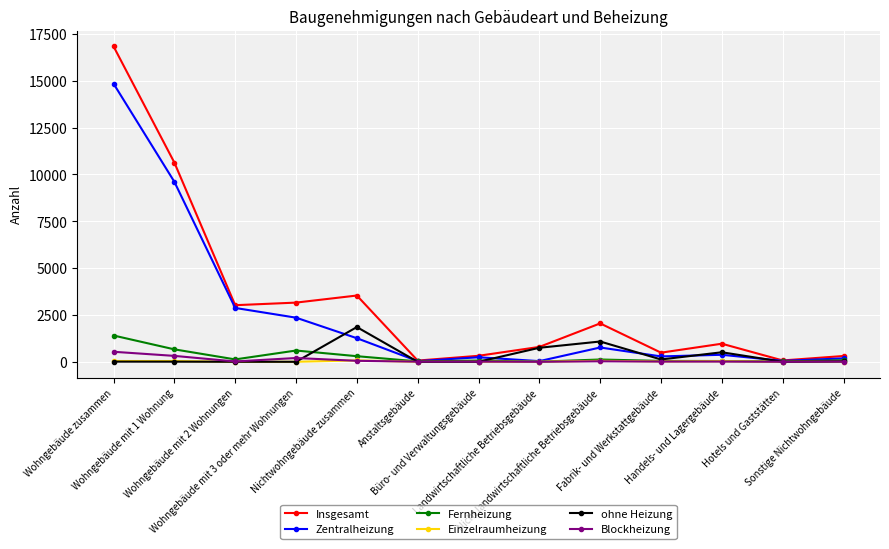

Is this an area chart (filled region under the line)?

No